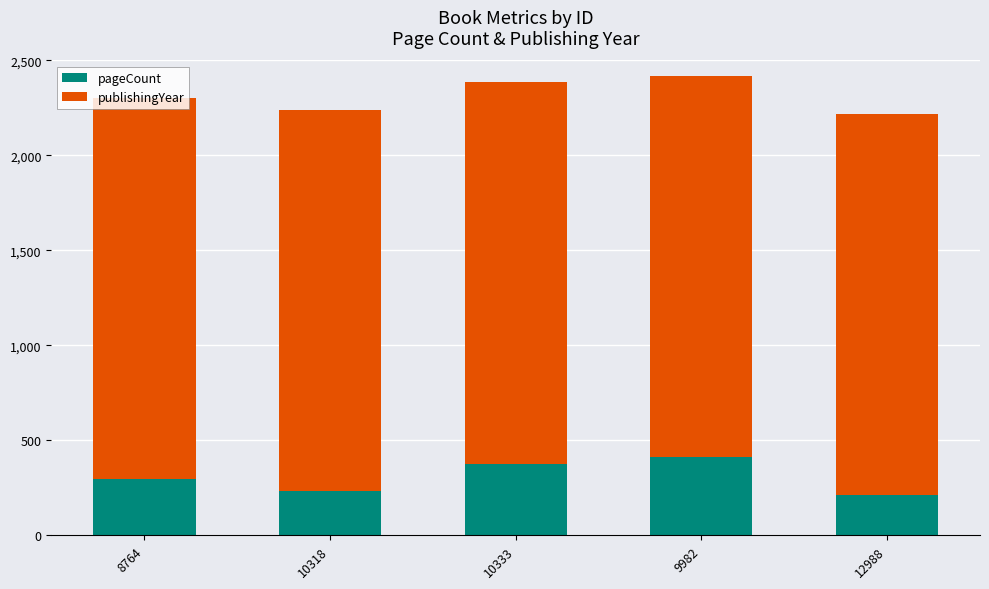

What is the total value across all series at 12988?

2218